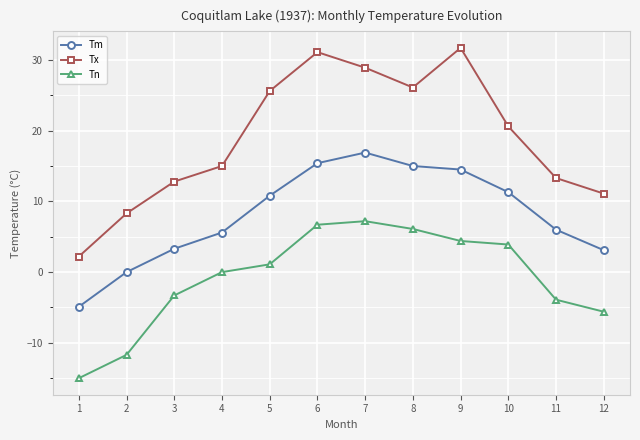

List the series in order of their overall mean, lowest first.

Tn, Tm, Tx